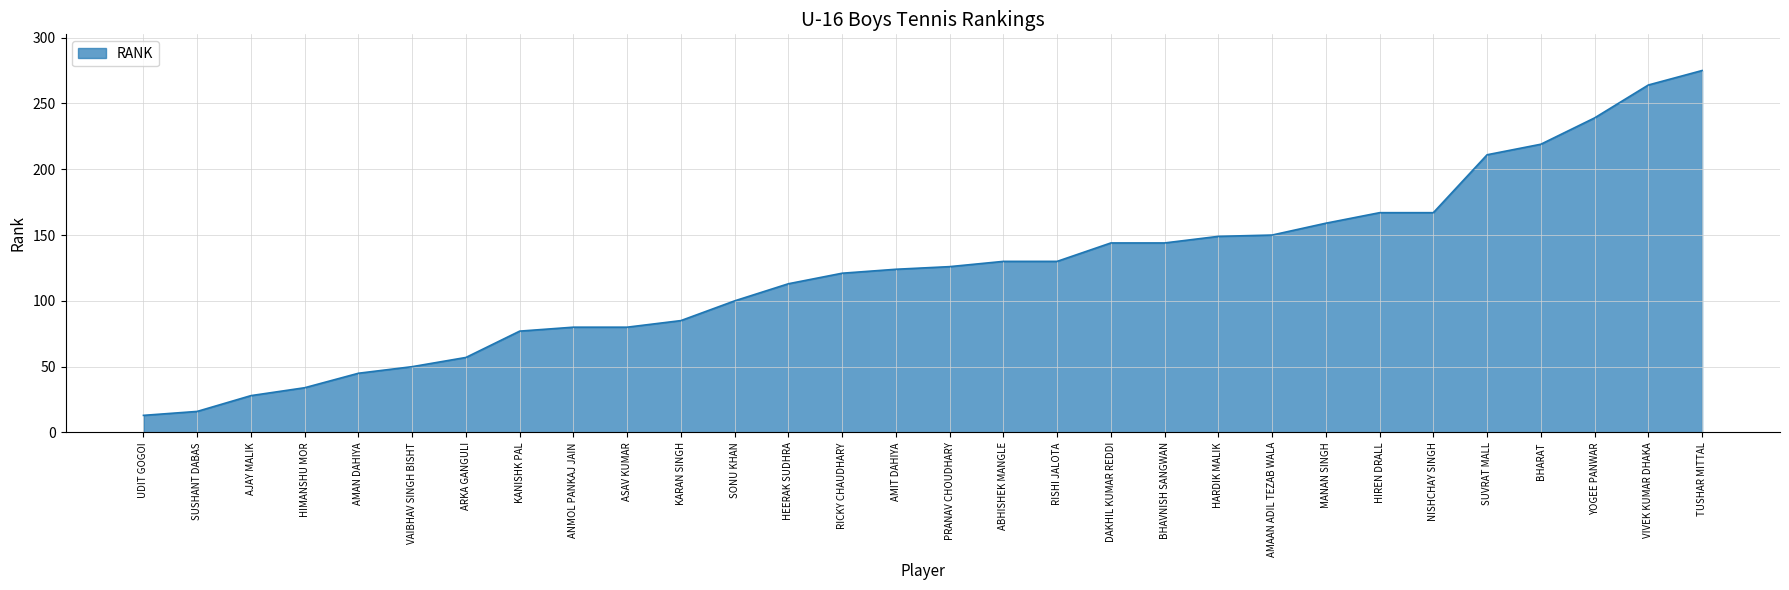

What position from the right is AMIT DAHIYA?

16